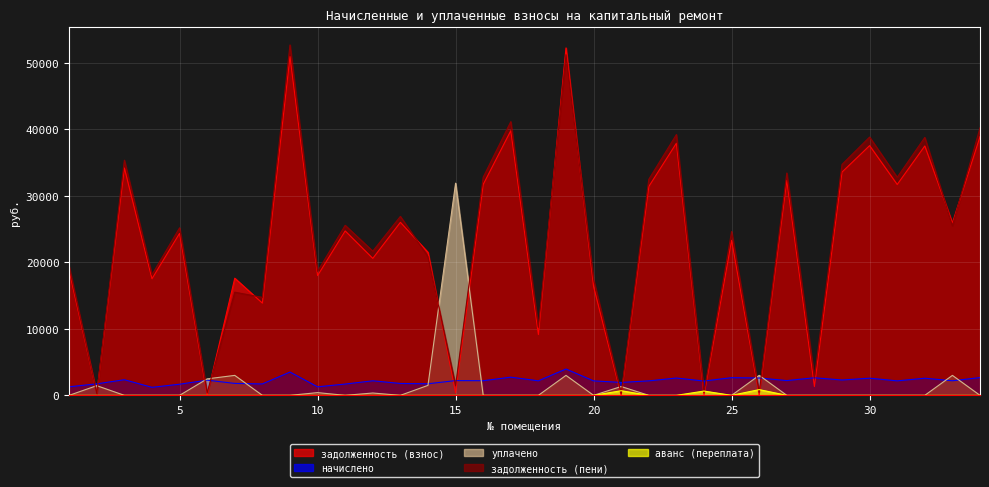

The уплачено series shows 20777.9 at 20. True or false?

False